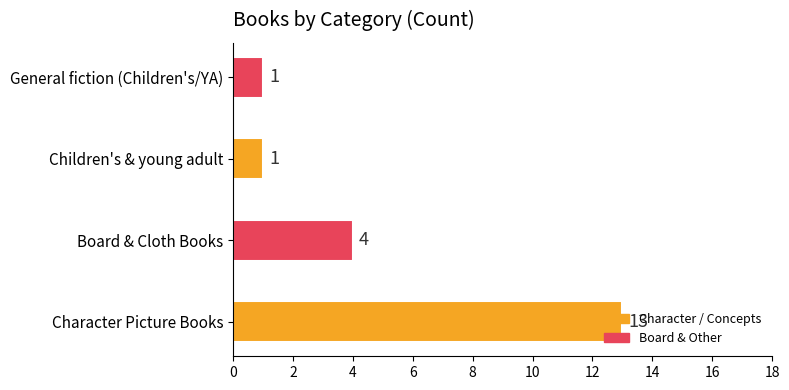

True or false: the data shows 2 at Board & Cloth Books.

False